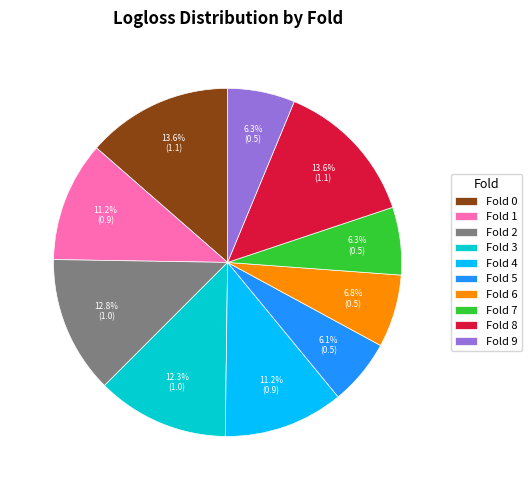

How many segments does this pie chart have?

10